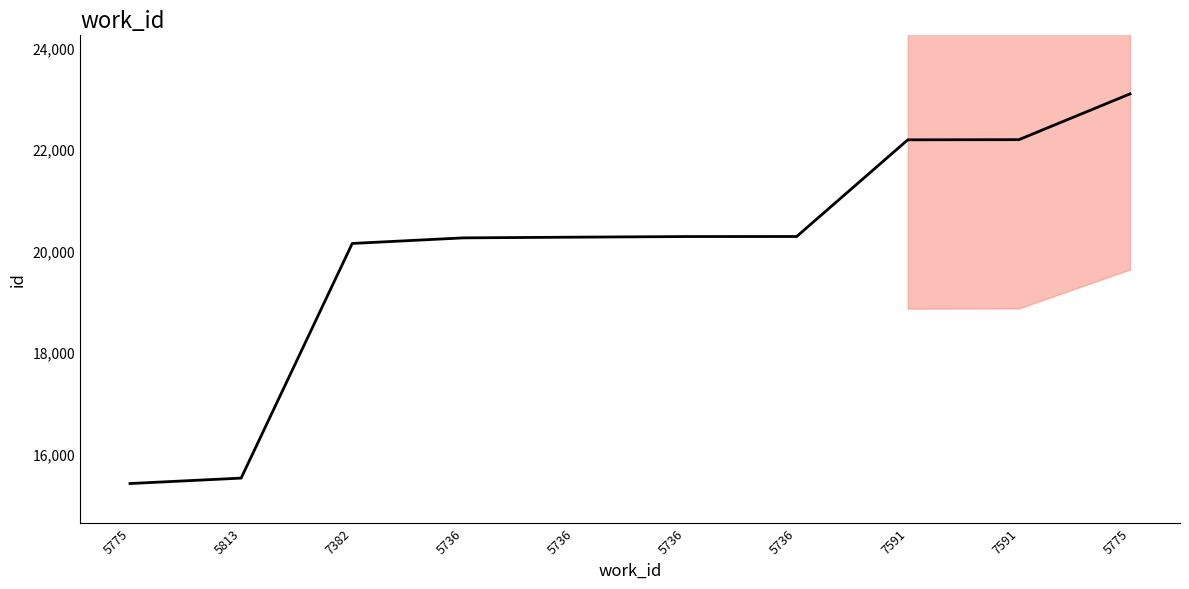

The chart shows a value of 20280 at 5736. True or false?

True